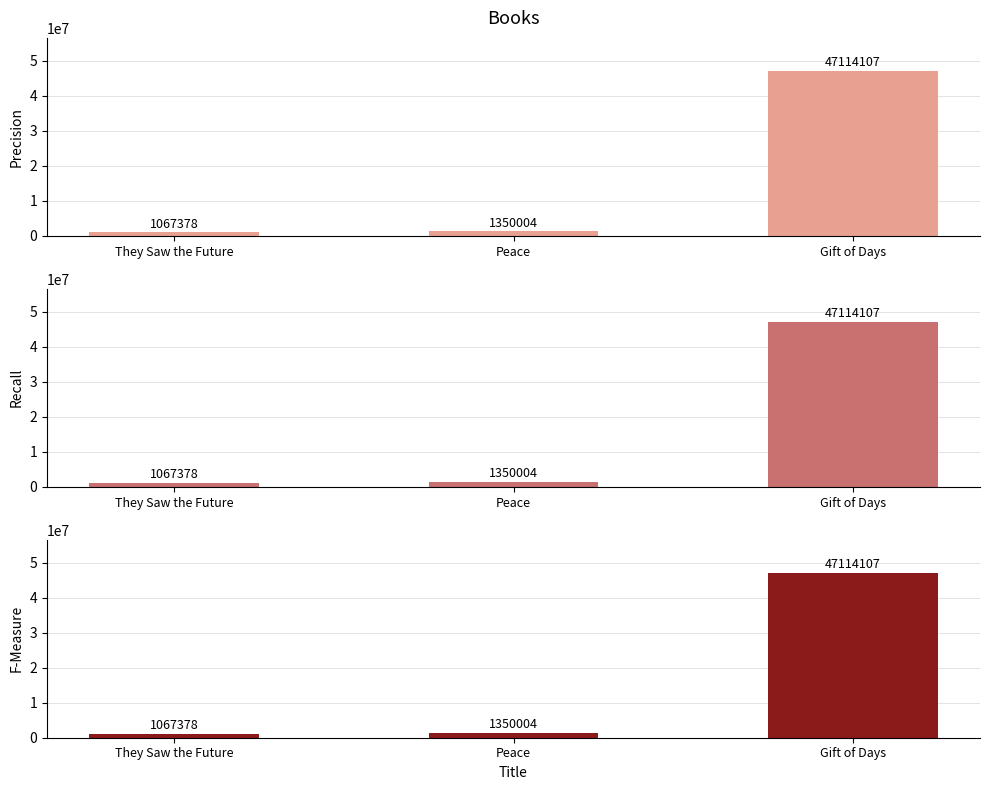

What is the difference between the second highest and minimum values in the Precision series?

282626